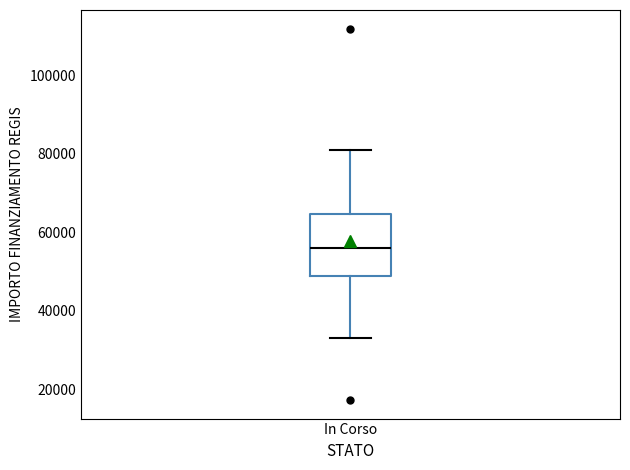

Where is the upper edge of the box for In Corso on the y-axis? The values are not printed on the chart, so give them approximately, as read against the axis.

64000